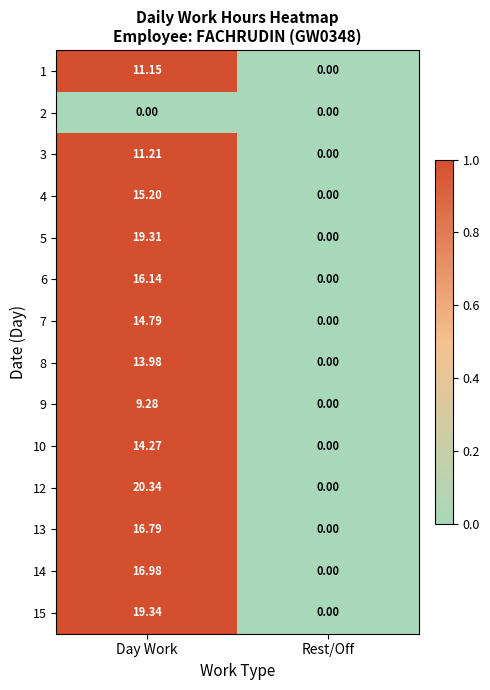

At which category is the sum across all series the highest?

Day Work